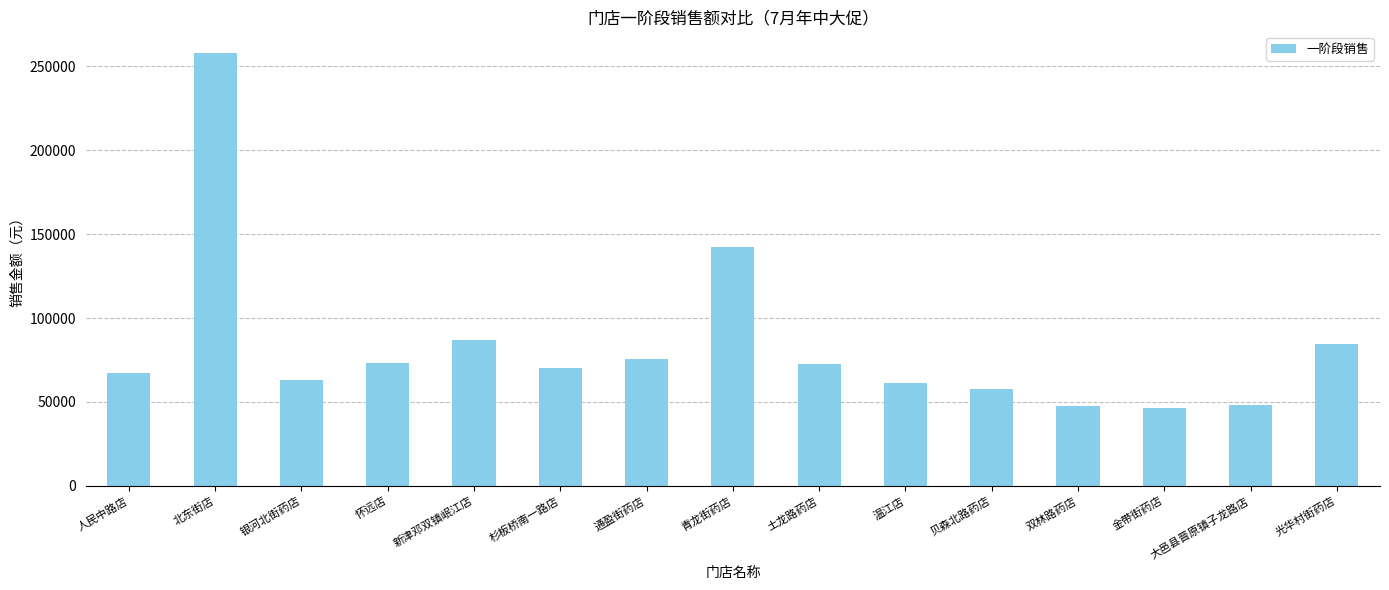

Which has a higher value, 北东街店 or 双林路药店?

北东街店